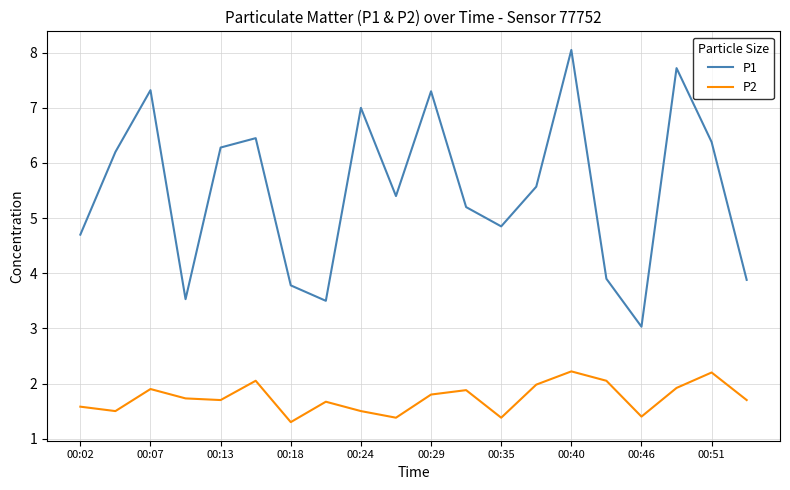

Which series has the widest spread of values?

P1